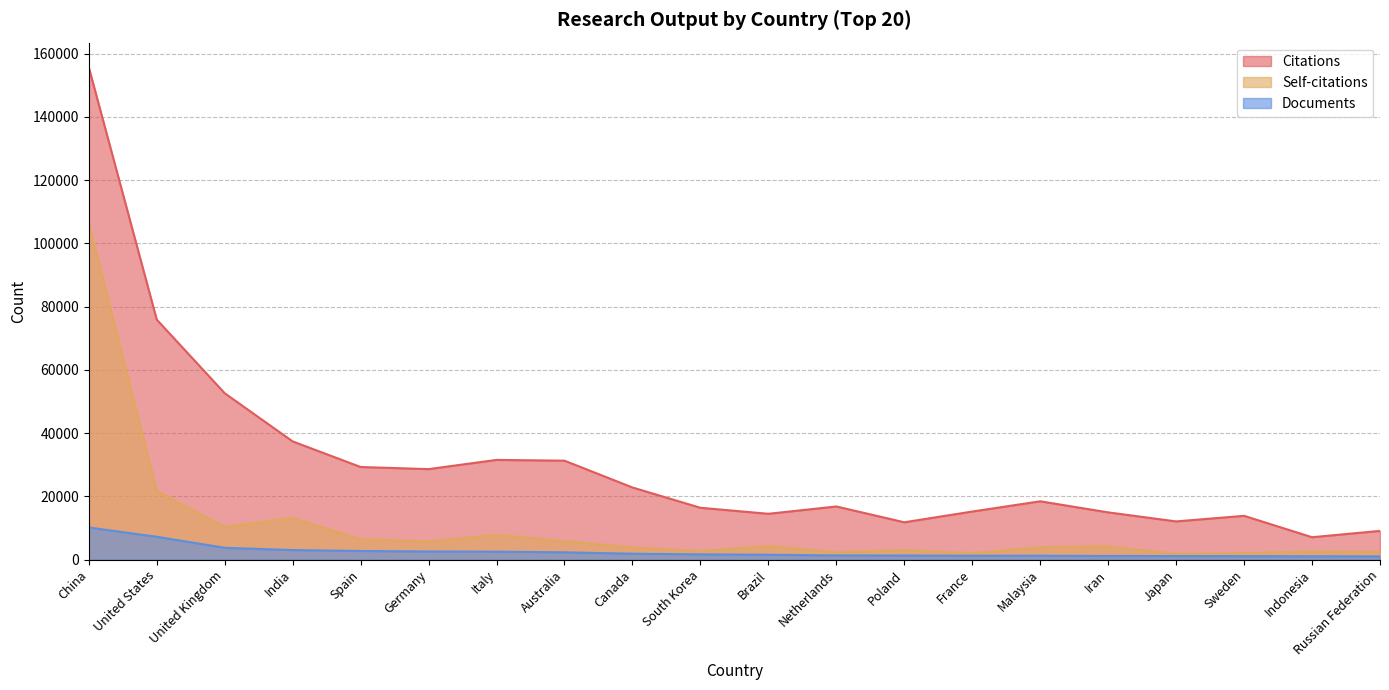

What is the lowest value of the Citations series?

7078